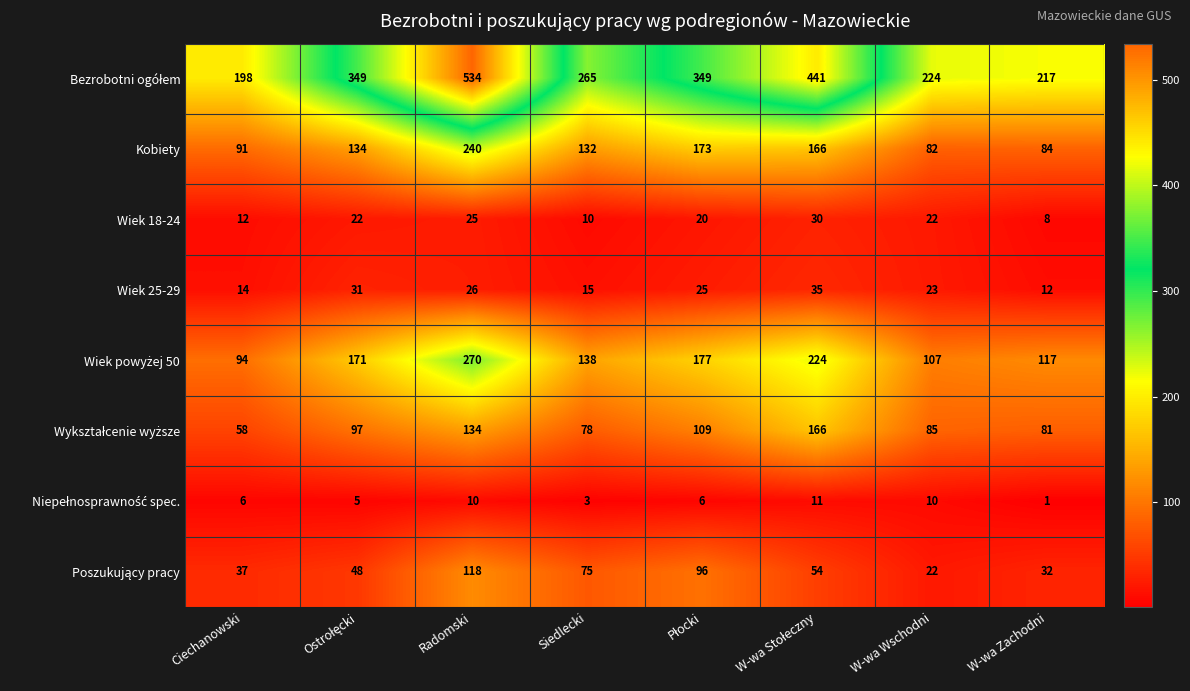

What is the greatest value displayed?

534